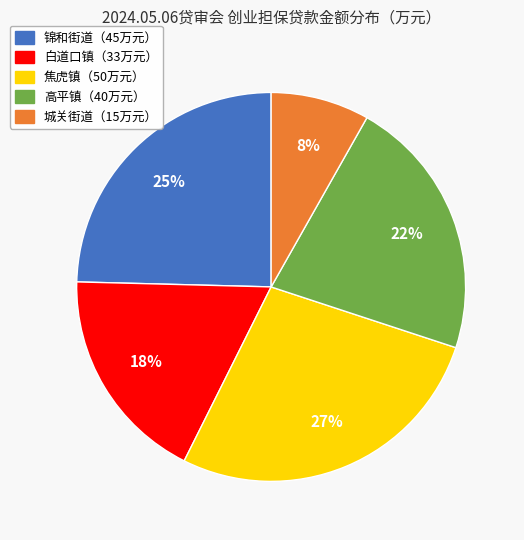

To the nearest percent, what is the difference between the largest and smallest slice percentages?

19%